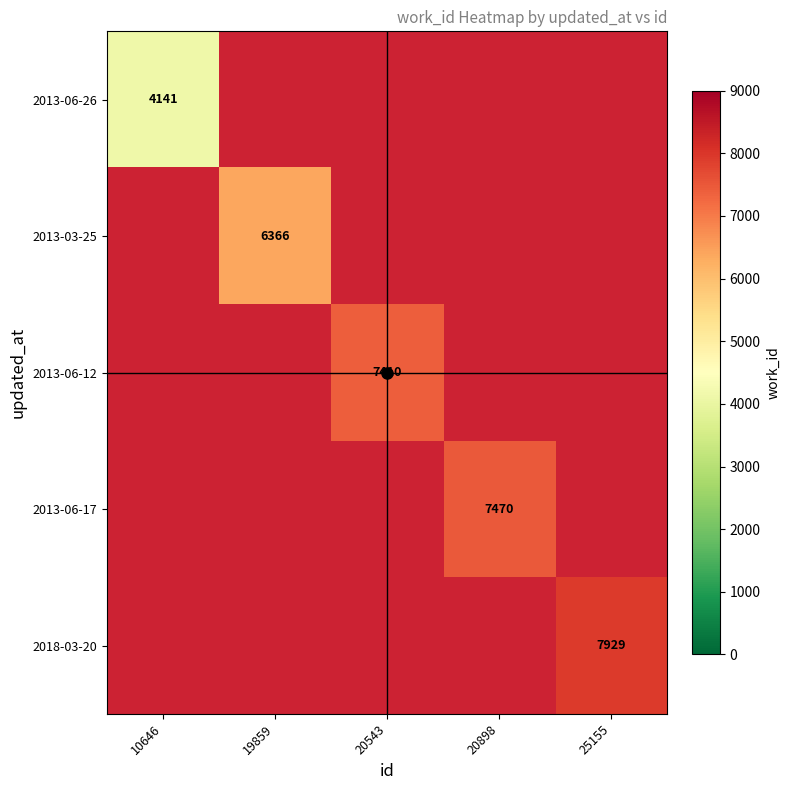

Which category has the highest value across all series?

25155